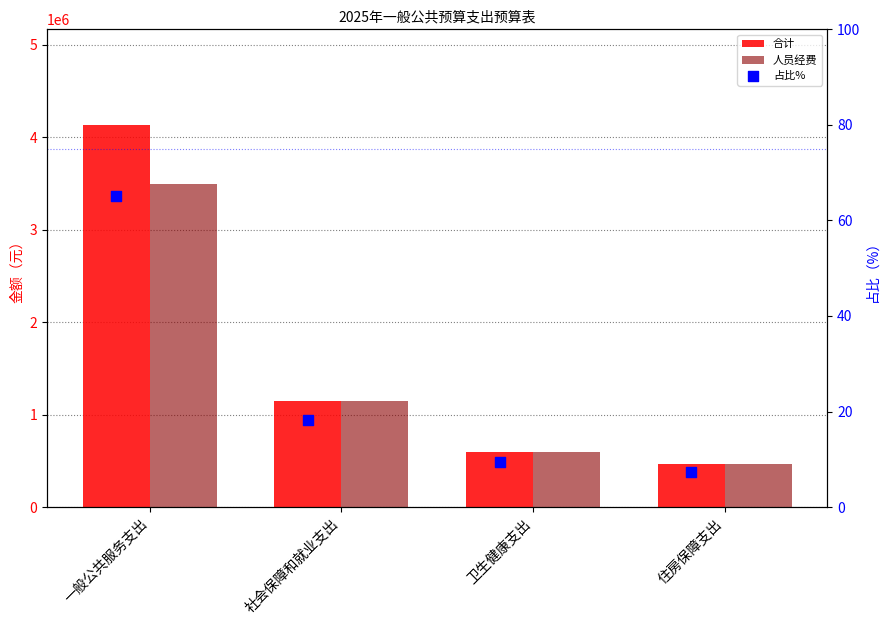

What are all the series names shown in the legend?

合计, 人员经费, 占比%